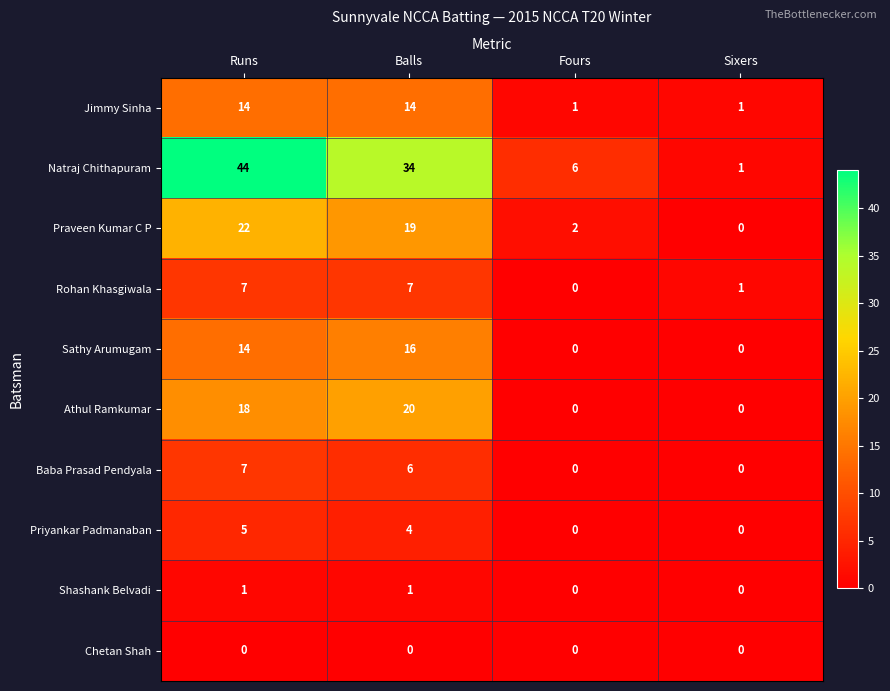

Which series has the largest range (max minus min)?

Natraj Chithapuram